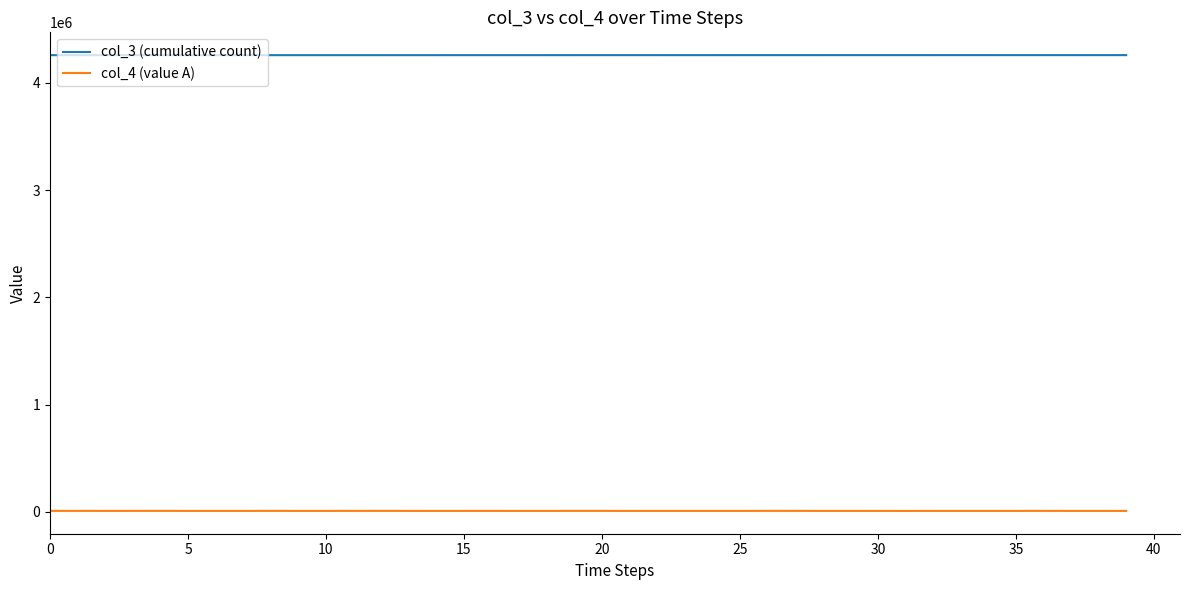

True or false: col_4 (value A) and col_3 (cumulative count) intersect in this chart.

False